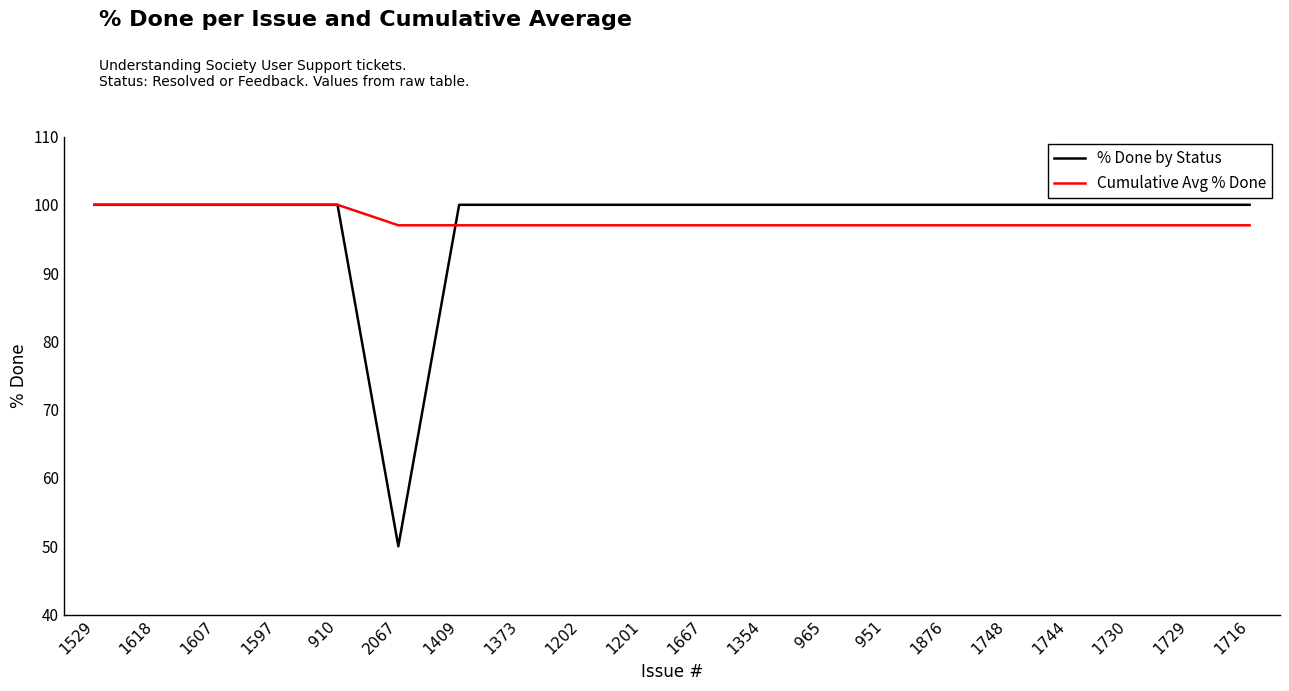

Which series has the widest spread of values?

% Done by Status